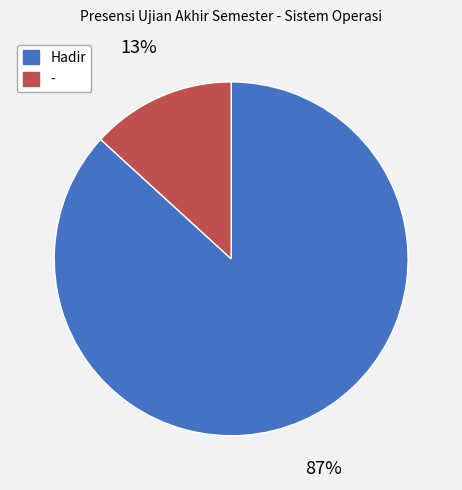

To the nearest percent, what is the difference between the Hadir and - slice percentages?

74%